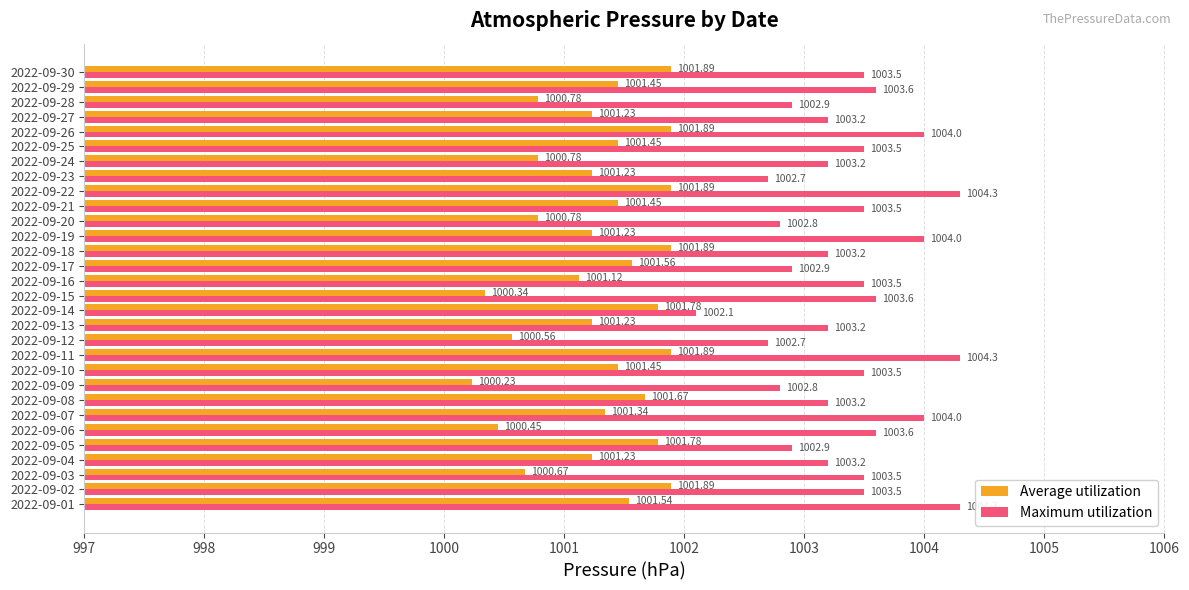

Is the value of Average utilization at 2022-09-27 greater than the value of Maximum utilization at 2022-09-14?

No